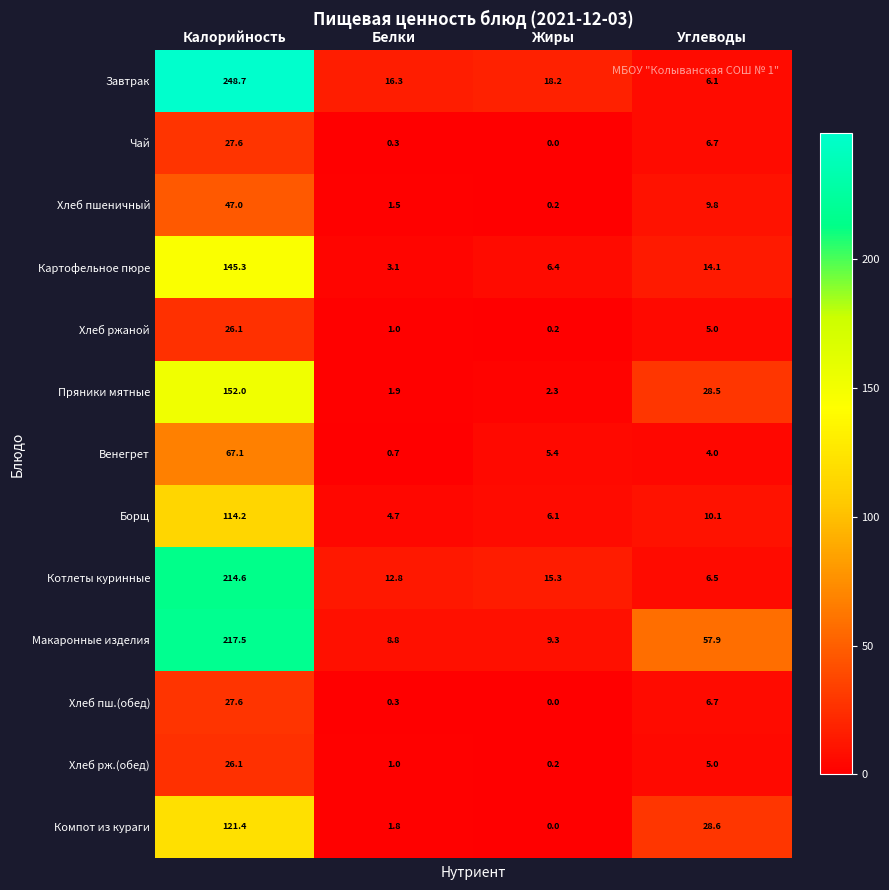

At which label does Хлеб рж.(обед) first exceed 5?

Калорийность